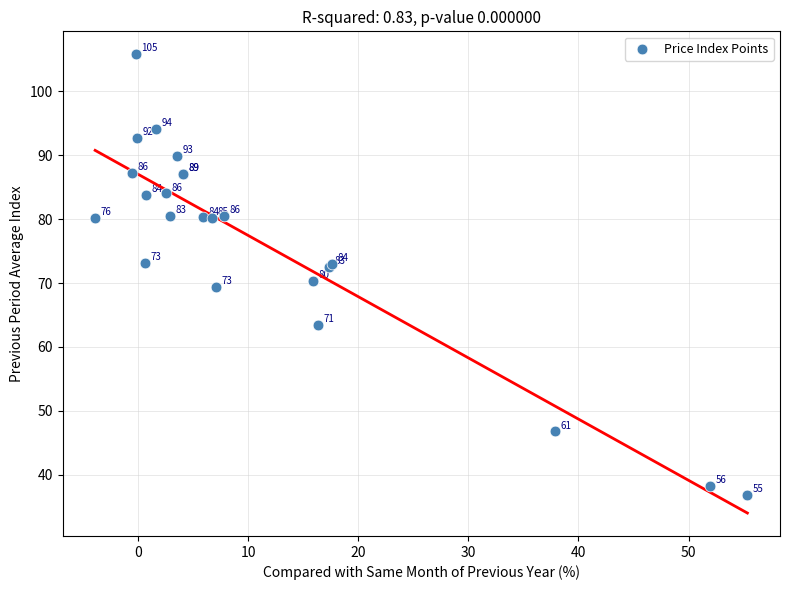

What Y value in the scatter plot is closest to 71?

70.3